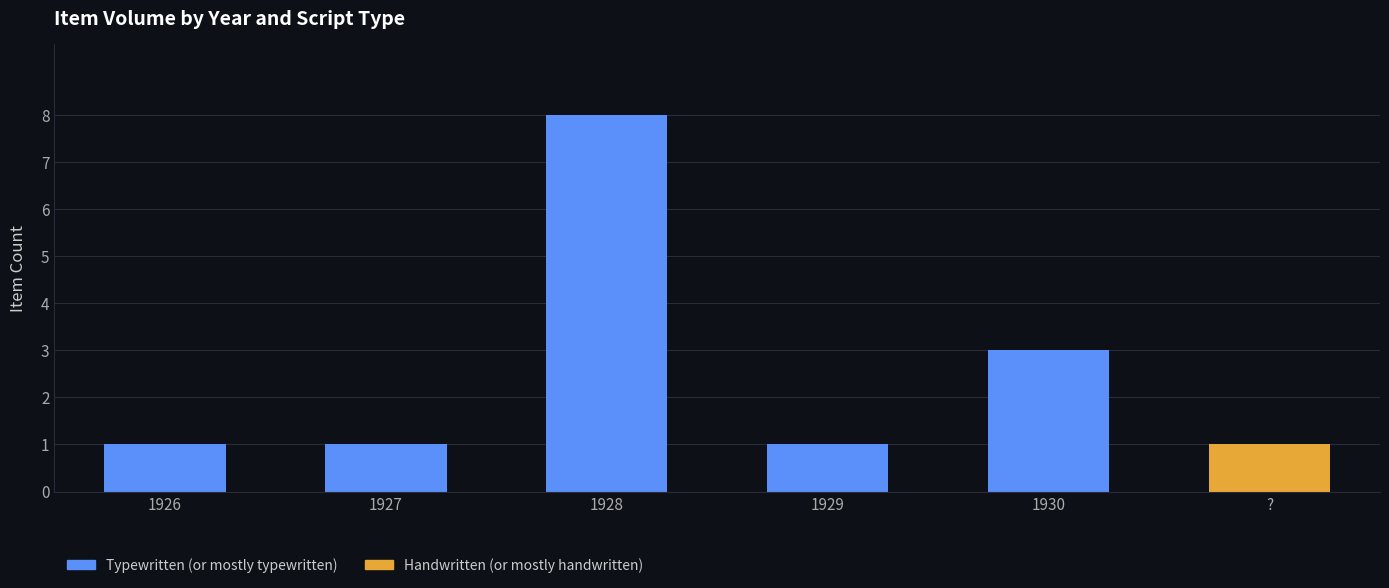

At which category is the sum across all series the highest?

1928